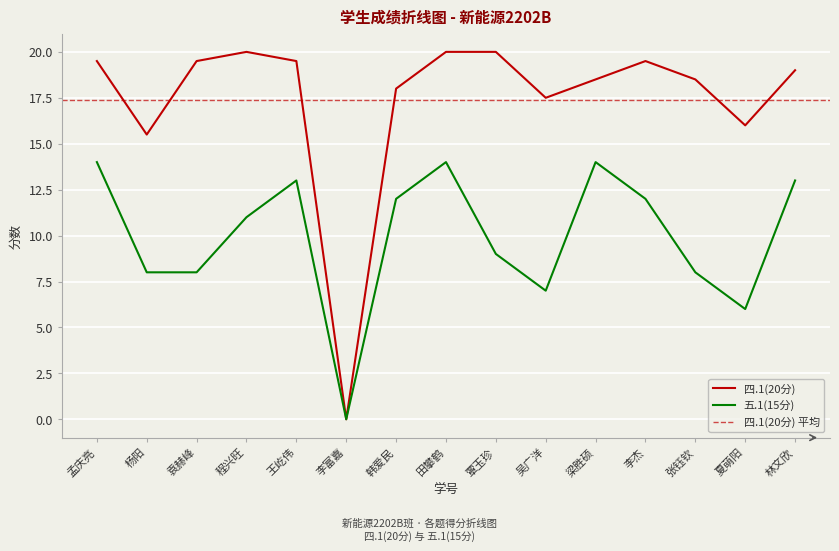

Is the value of 五.1(15分) at 程兴旺 greater than the value of 四.1(20分) at 李杰?

No